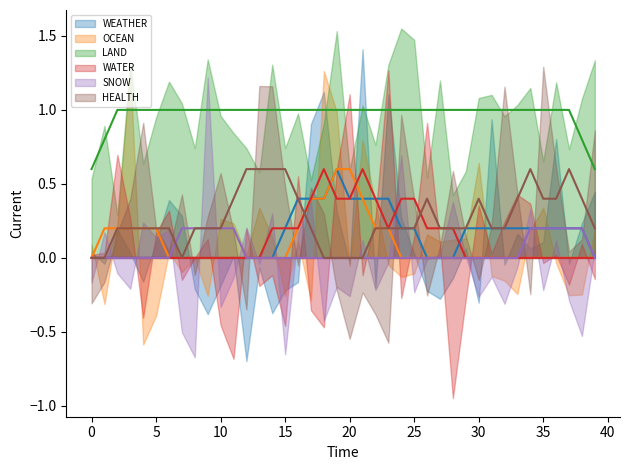

How many categories are shown in the chart?

40